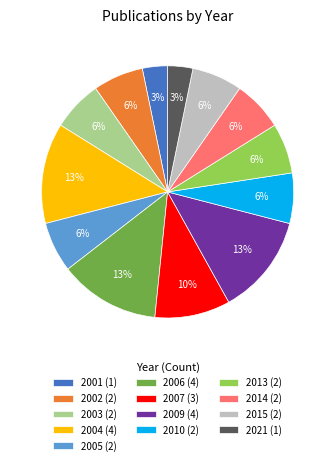

What percentage is the 2006 slice, to the nearest percent?

13%